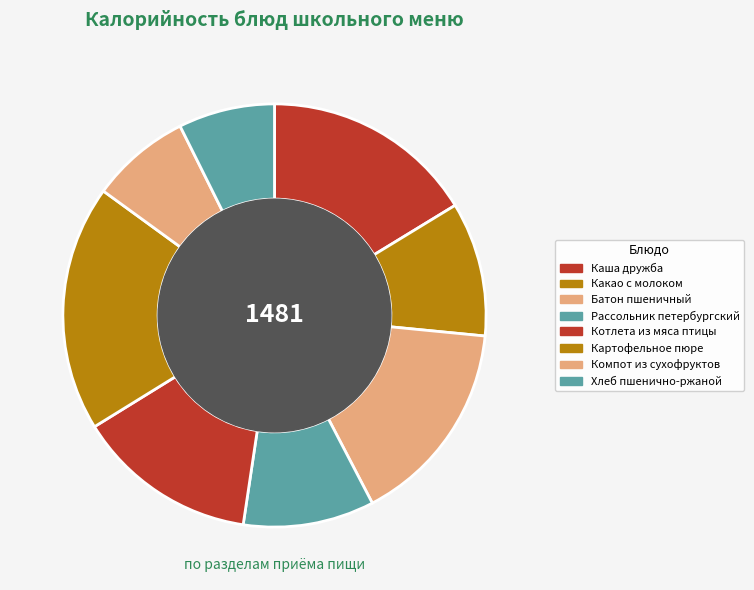

Is Какао с молоком the majority of the pie?

No